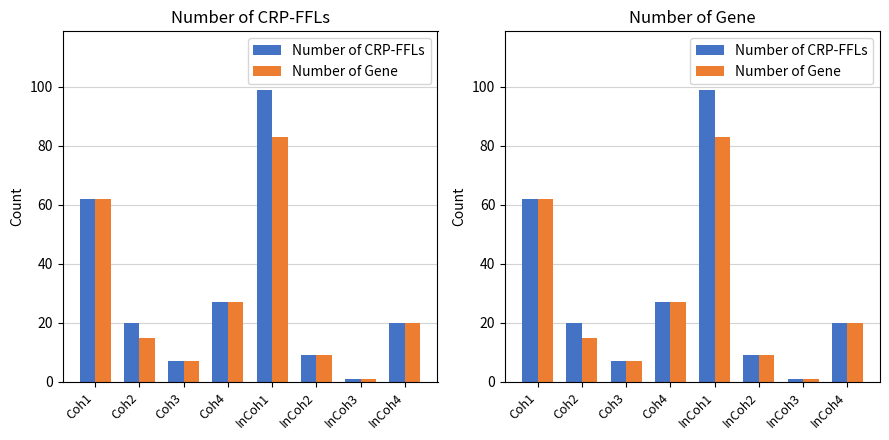

What is the total value across all series at InCoh1?

182